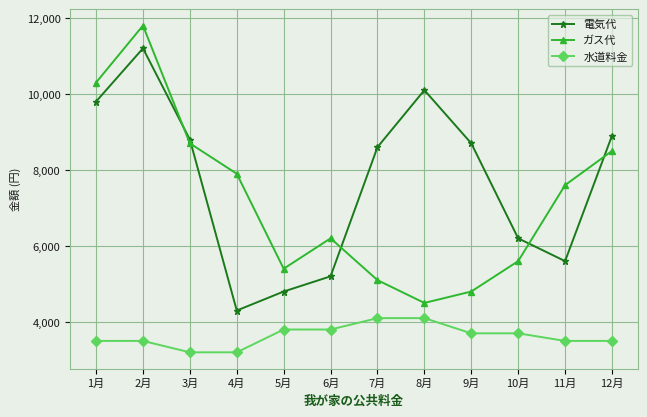

What is the sum of all 水道料金 values?

43600